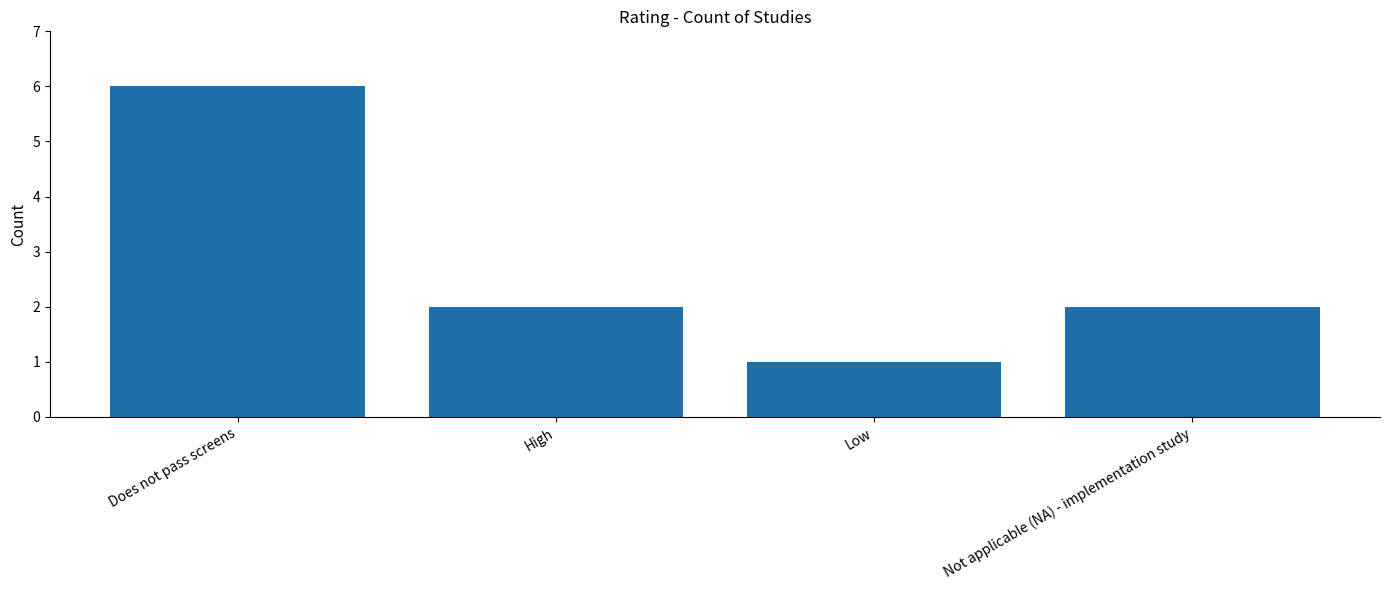

How many bars are there in total?

4